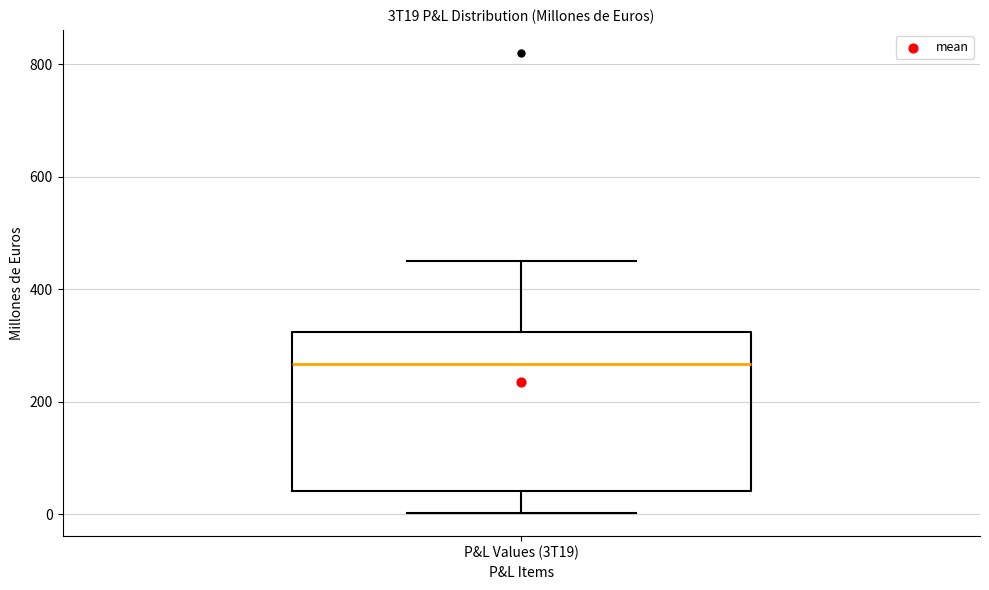

Transcribe this box plot: give where the median line is, the range the box spans, and where the two whiskers end, as read against the y-axis. The values are not printed on the chart, so give them approximately, as read against the axis.

median 260, box 40 to 320, whiskers 0 to 440